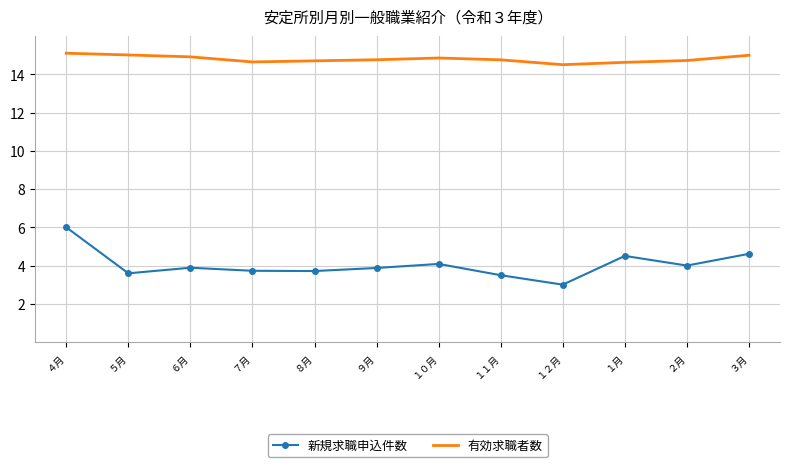

The 新規求職申込件数 series shows 3.9 at ６月. True or false?

True